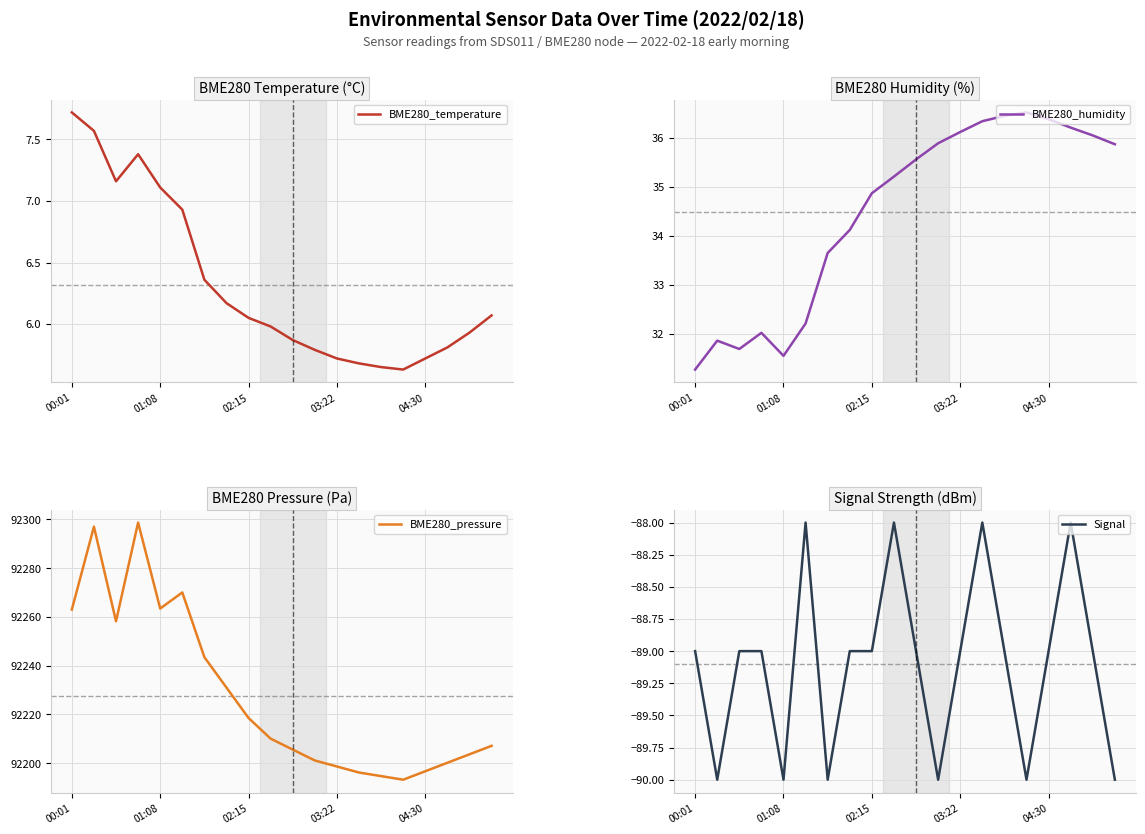

Is it true that Signal equals -90 at 01:08?

True